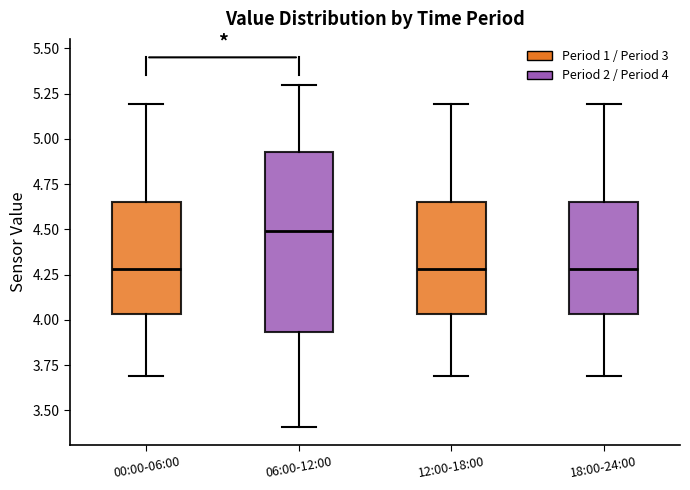

Reading left to right, read every box against the y-axis: the position of its median line, the range the box covers, and the ends of its whiskers. The values are not printed on the chart, so give them approximately, as read against the axis.

00:00-06:00: median 4.30, box 4.05 to 4.65, whiskers 3.70 to 5.20
06:00-12:00: median 4.50, box 3.95 to 4.95, whiskers 3.40 to 5.30
12:00-18:00: median 4.30, box 4.05 to 4.65, whiskers 3.70 to 5.20
18:00-24:00: median 4.30, box 4.05 to 4.65, whiskers 3.70 to 5.20